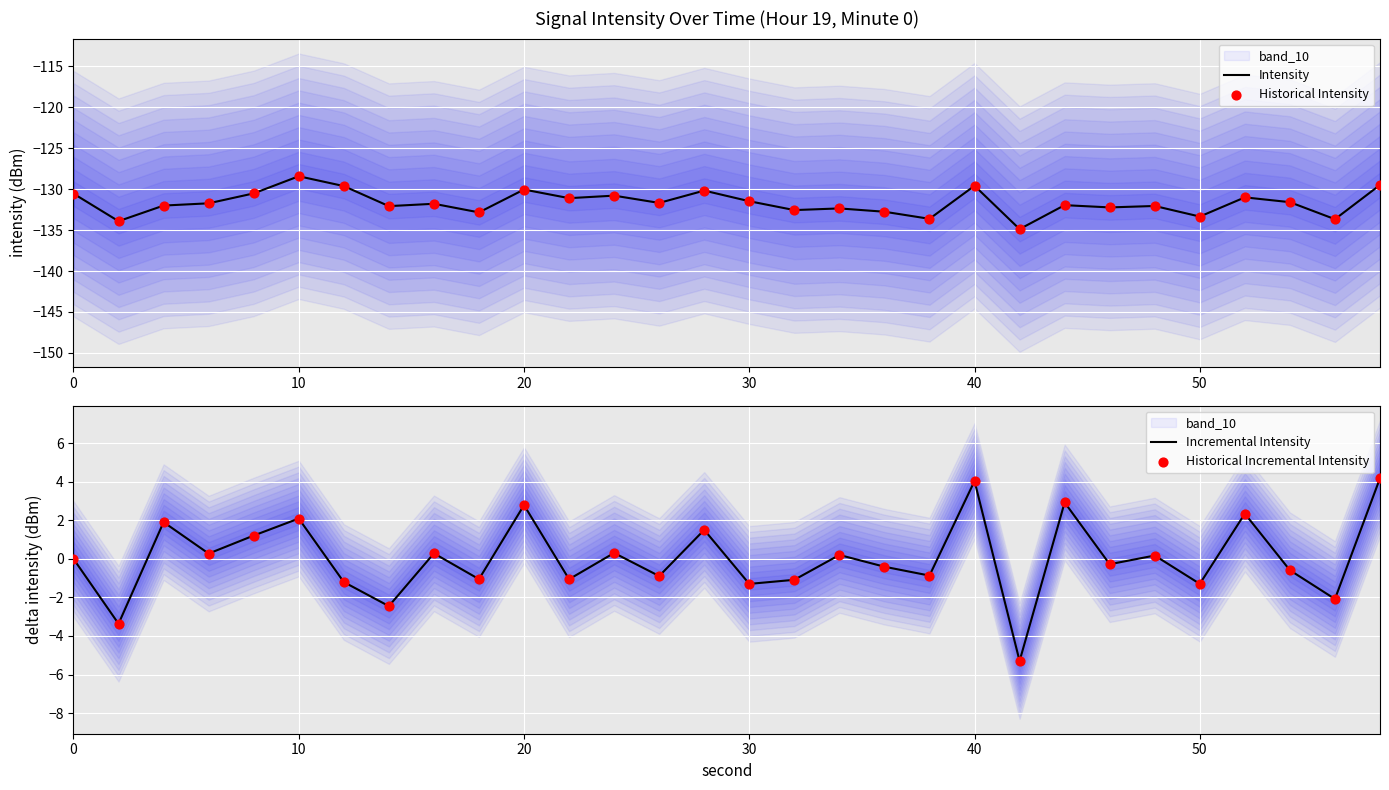

Which series contains the lowest Y value?

Intensity